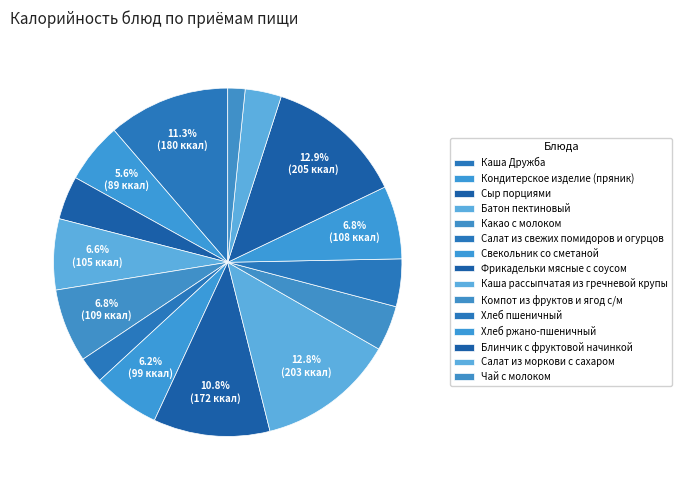

Count the number of slices in the pie.

15